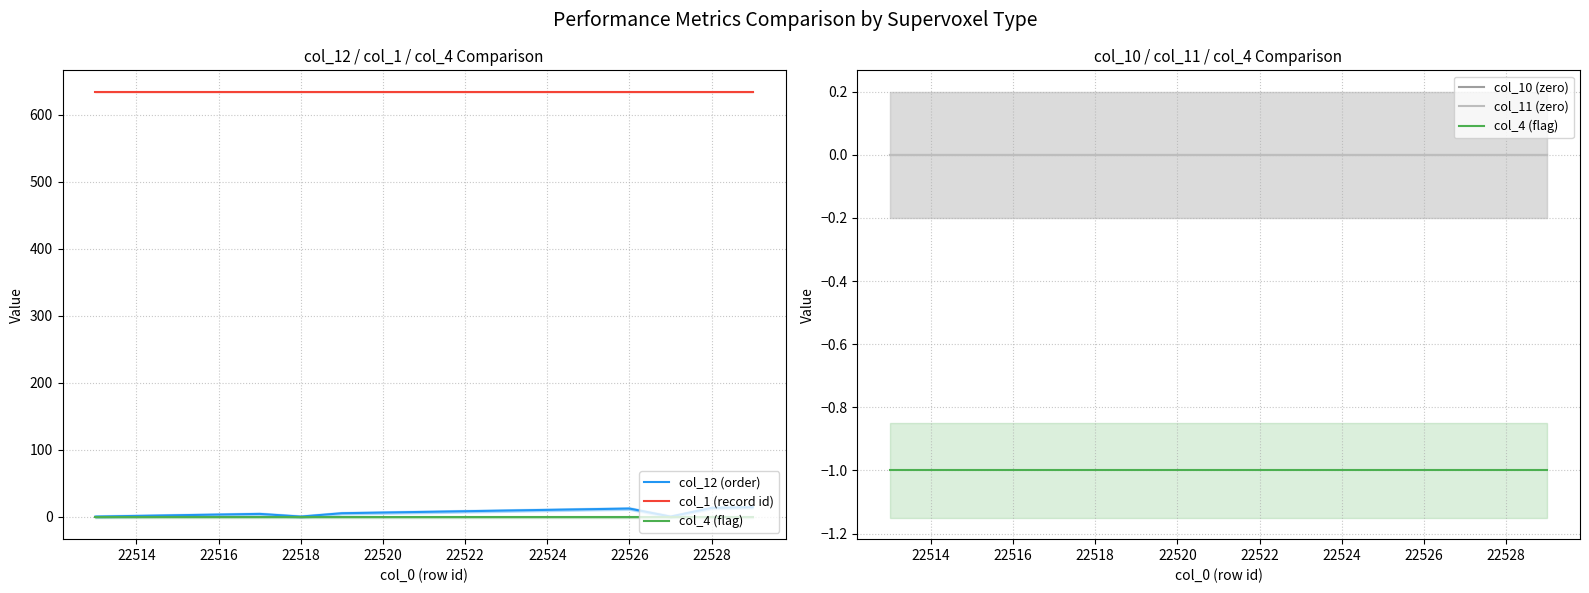

Does the chart have visible grid lines?

Yes